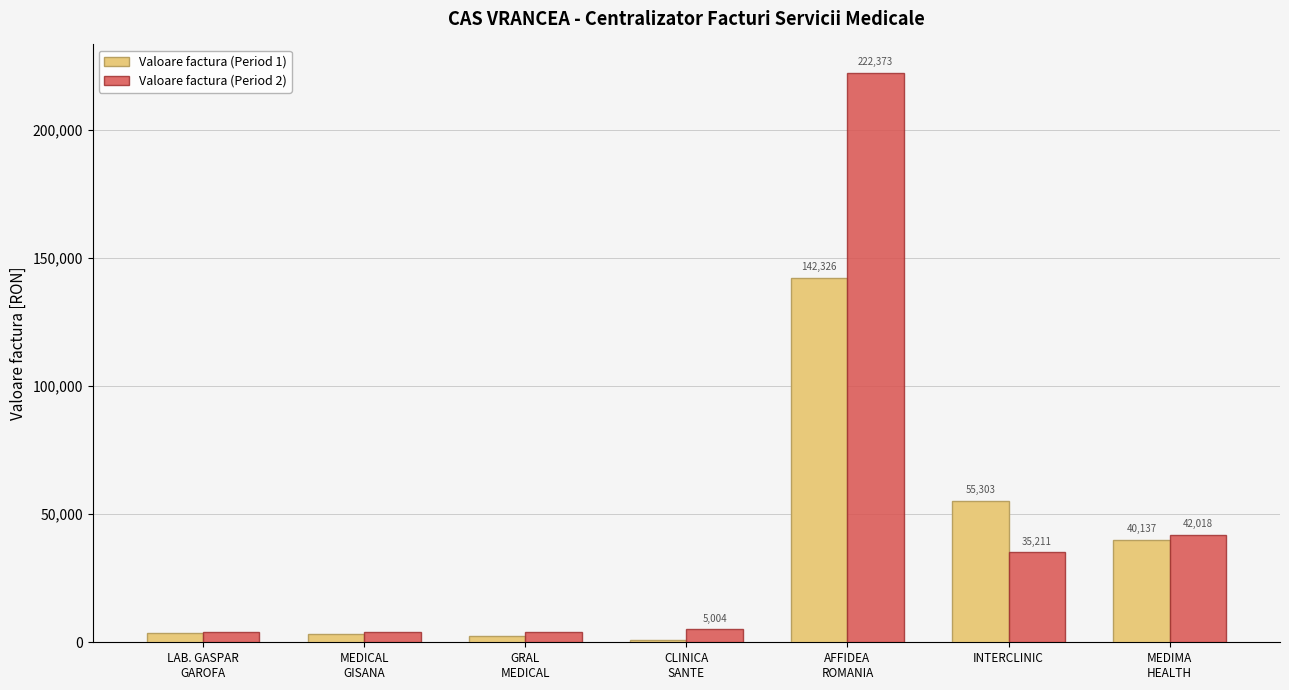

What is the total value across all series at AFFIDEA
ROMANIA?

364698.9